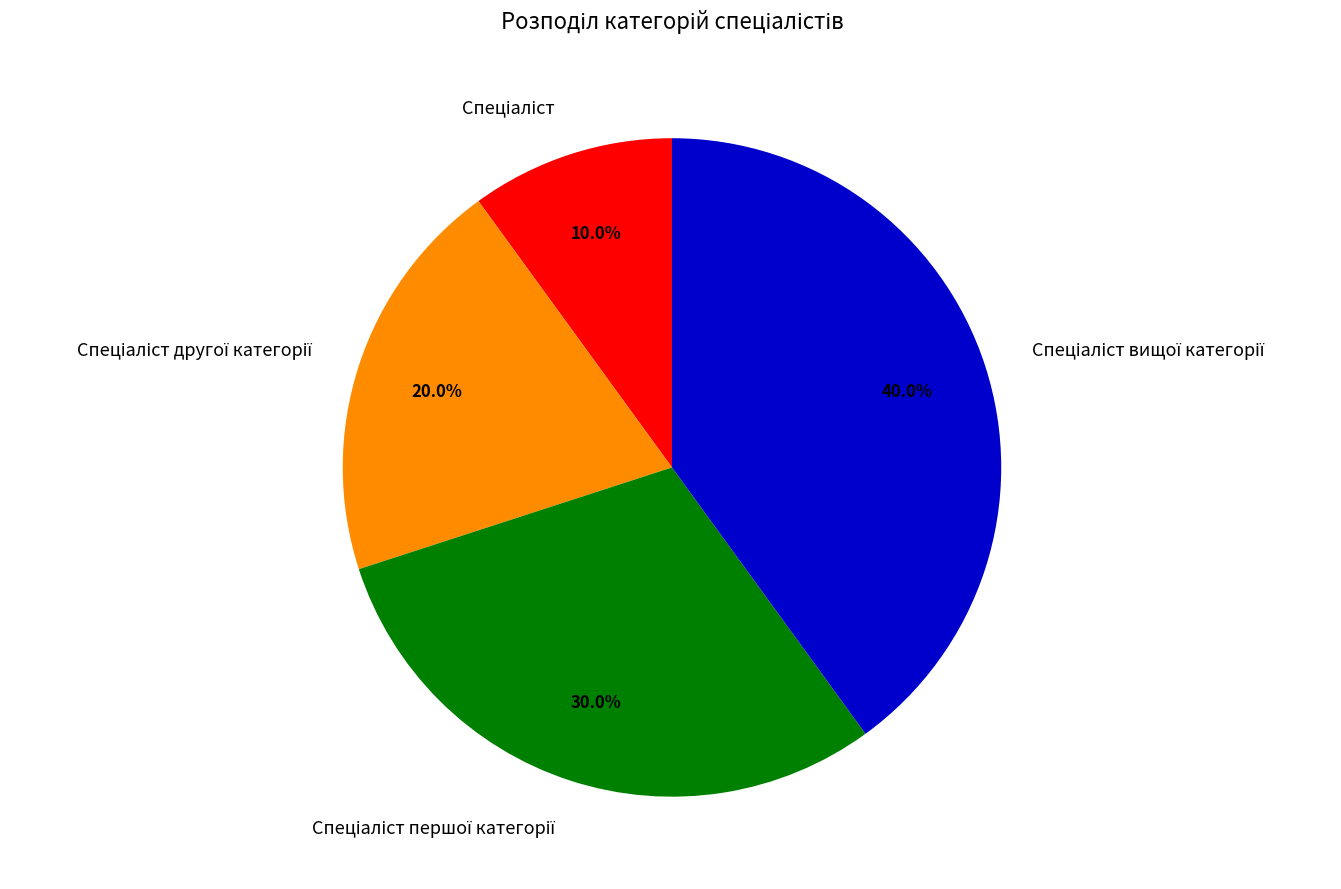

Does any single category account for the majority?

No